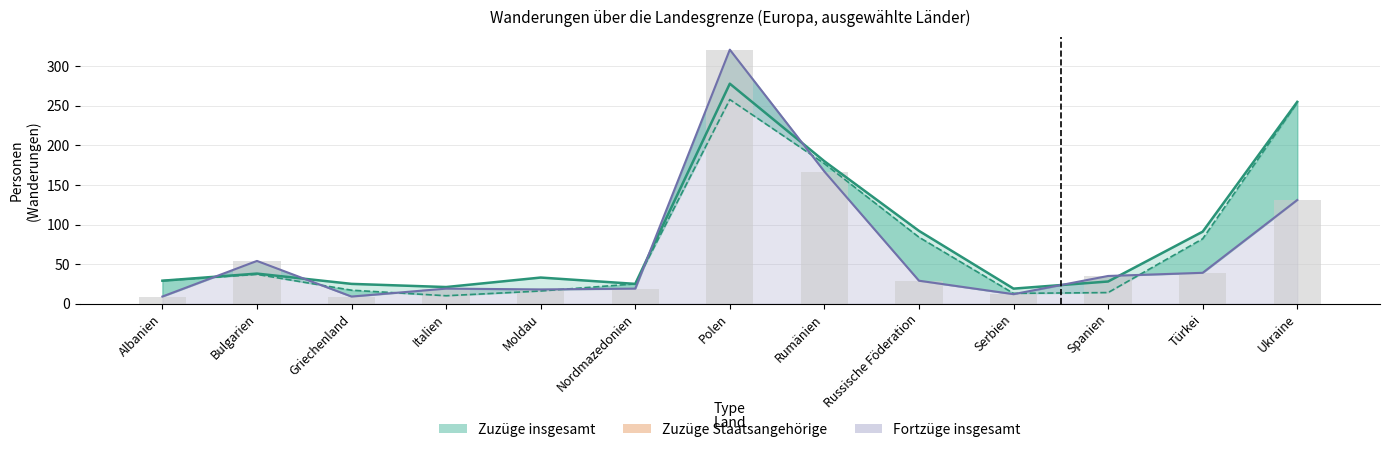

Reading left to right, list all the values displayed in this chart.

Zuzüge insgesamt: 29	38	25	21	33	25	278	180	92	19	28	91	255
Zuzüge Staatsangehörige: 29	37	17	10	16	25	258	177	84	13	14	82	254
Fortzüge insgesamt: 9	54	9	19	18	19	321	167	29	12	35	39	131